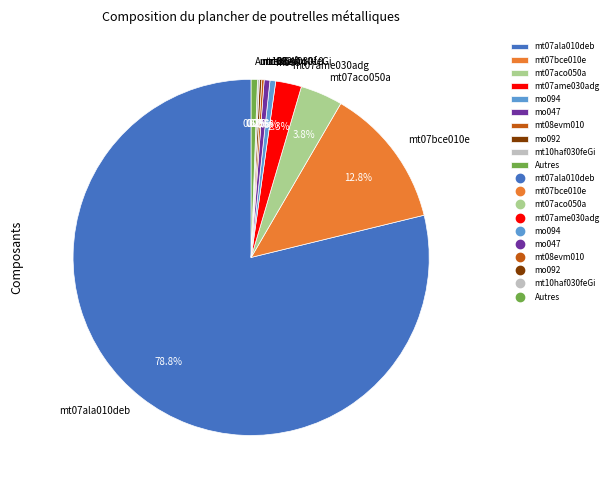

Is the sum of mo047 and mt07bce010e greater than half?

No